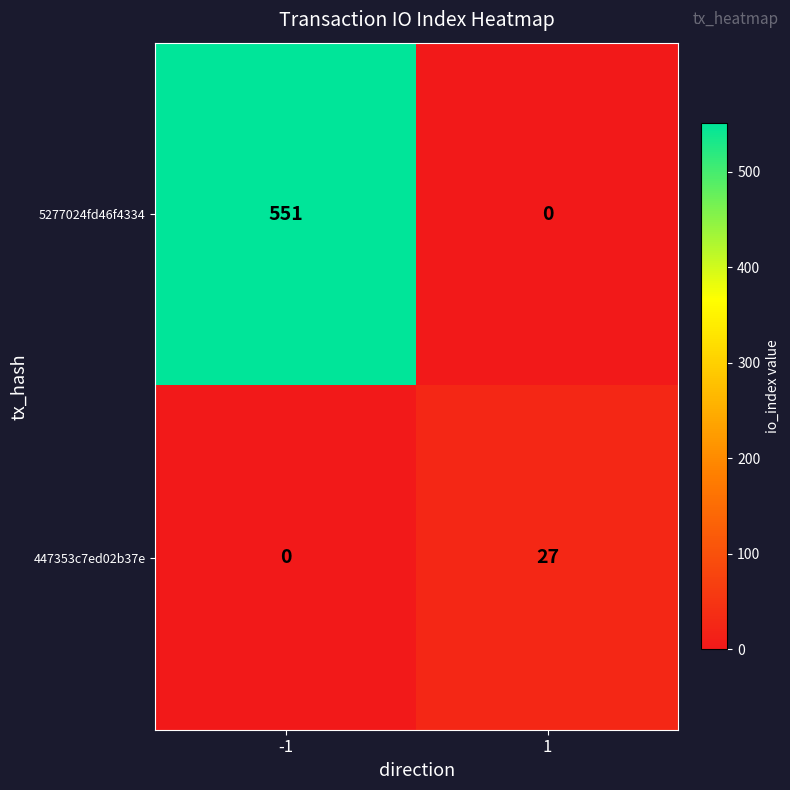

How many data points does each series have?

2